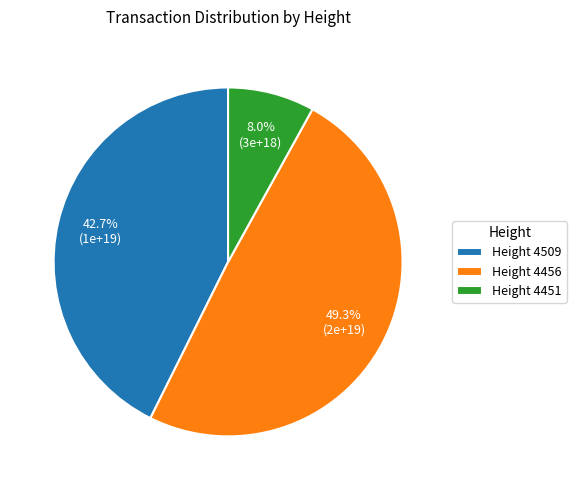

Count the number of slices in the pie.

3